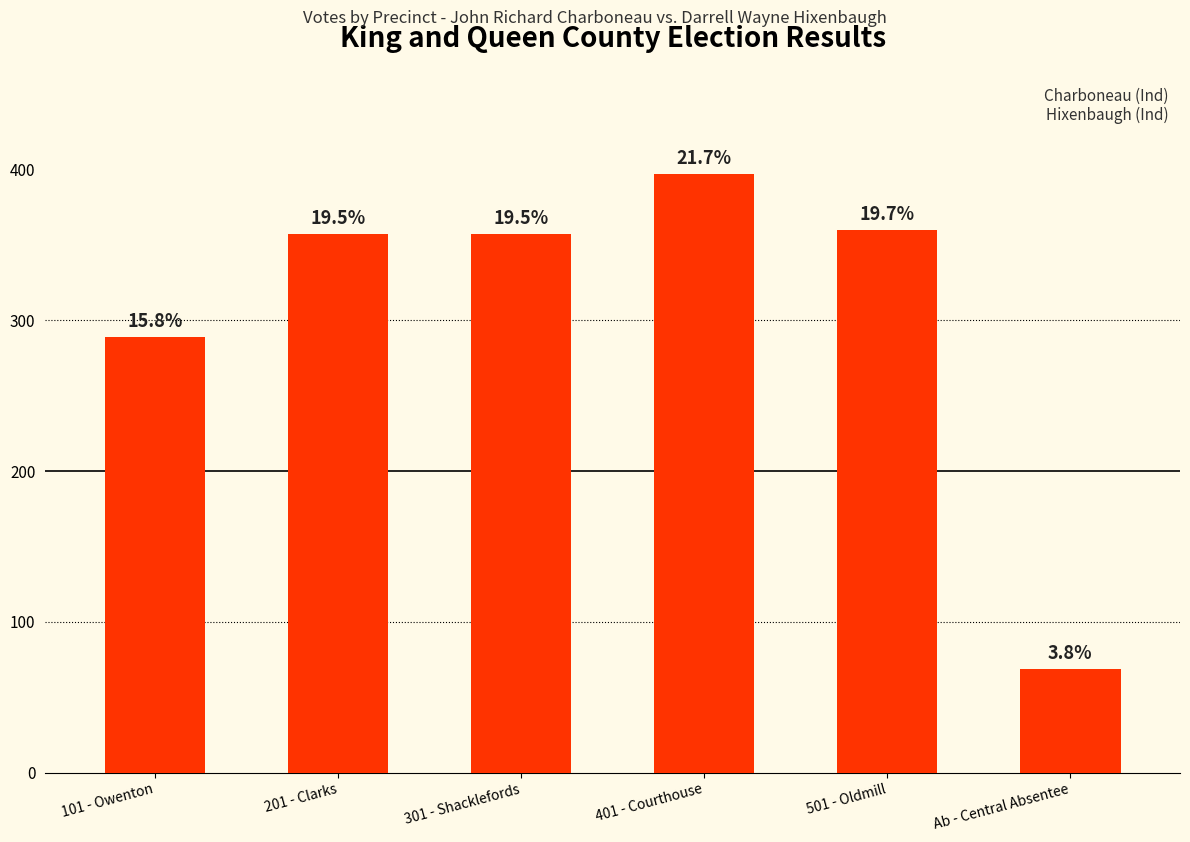

Reading right to left, what are all the values shown in this chart?

Ab - Central Absentee=69	501 - Oldmill=360	401 - Courthouse=397	301 - Shacklefords=357	201 - Clarks=357	101 - Owenton=289